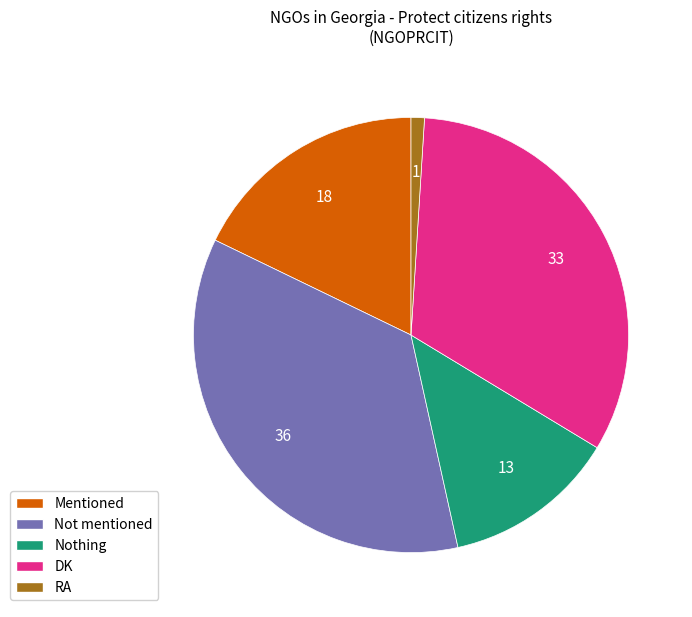

How many segments does this pie chart have?

5